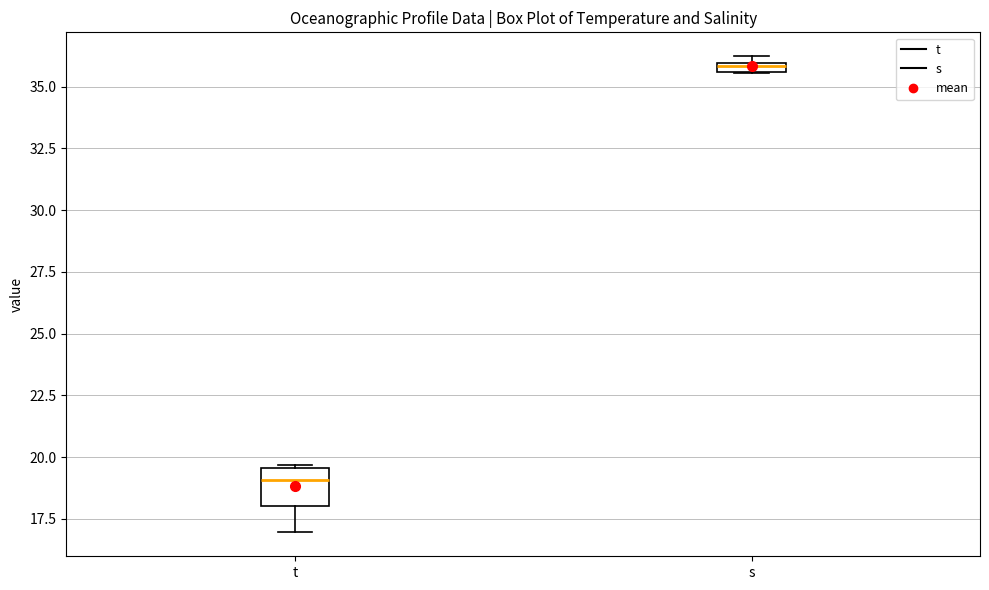

Comparing the boxes themselves (not the whiskers), which one is the tallest?

t